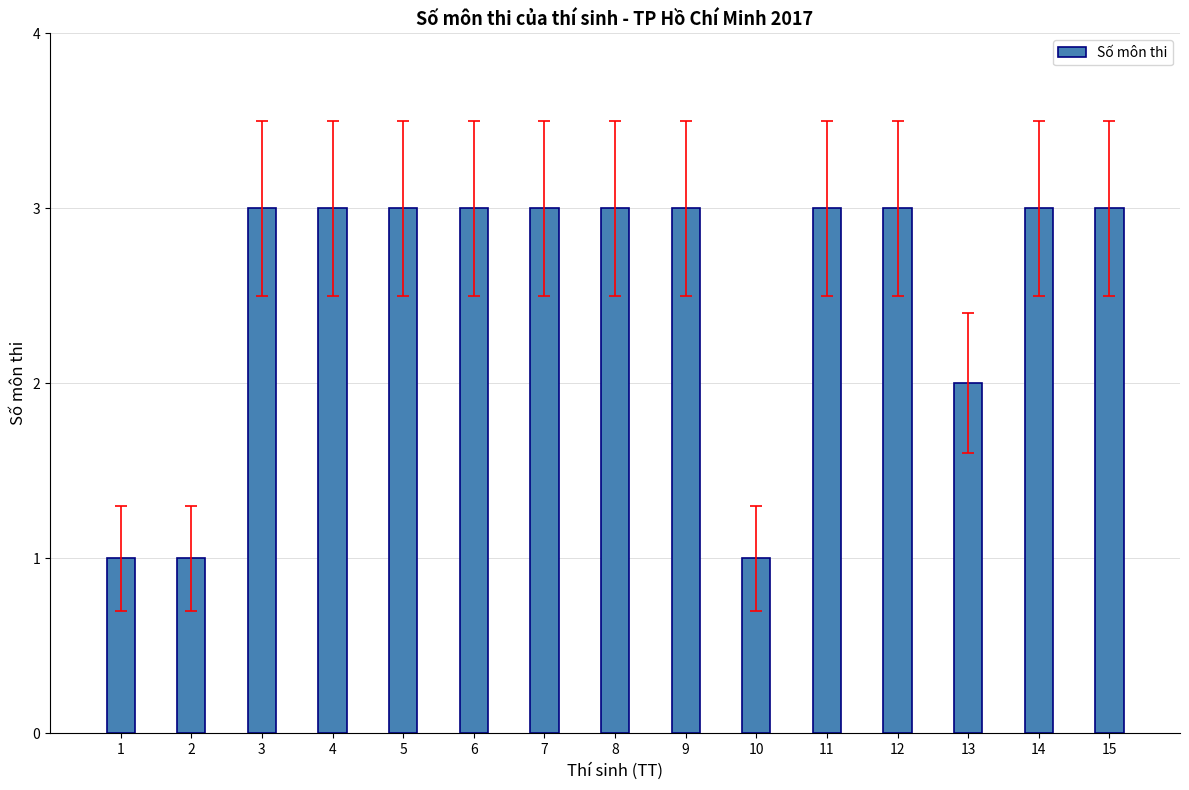

What is the difference between the values at 10 and 15?

2